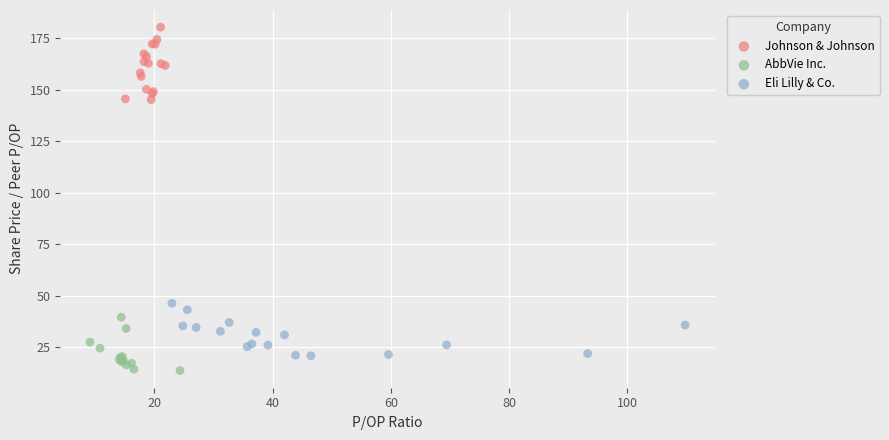

What are all the series names shown in the legend?

Johnson & Johnson, AbbVie Inc., Eli Lilly & Co.